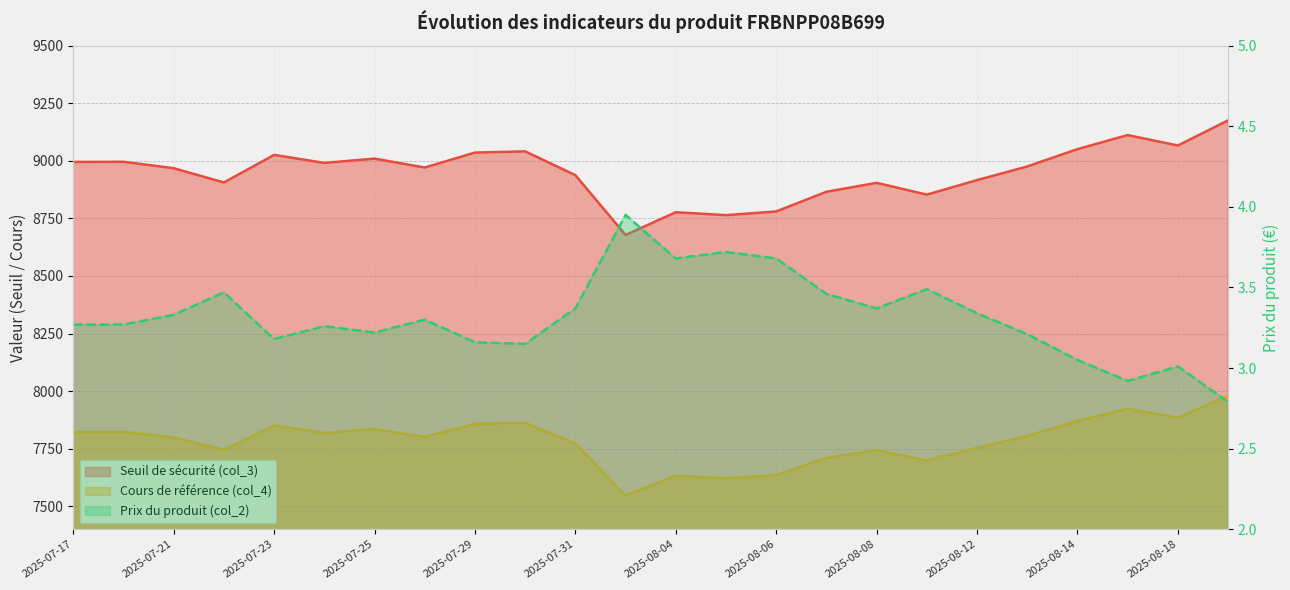

Between 2025-07-29 and 2025-08-01, which series saw the biggest shift?

Seuil de sécurité (col_3)